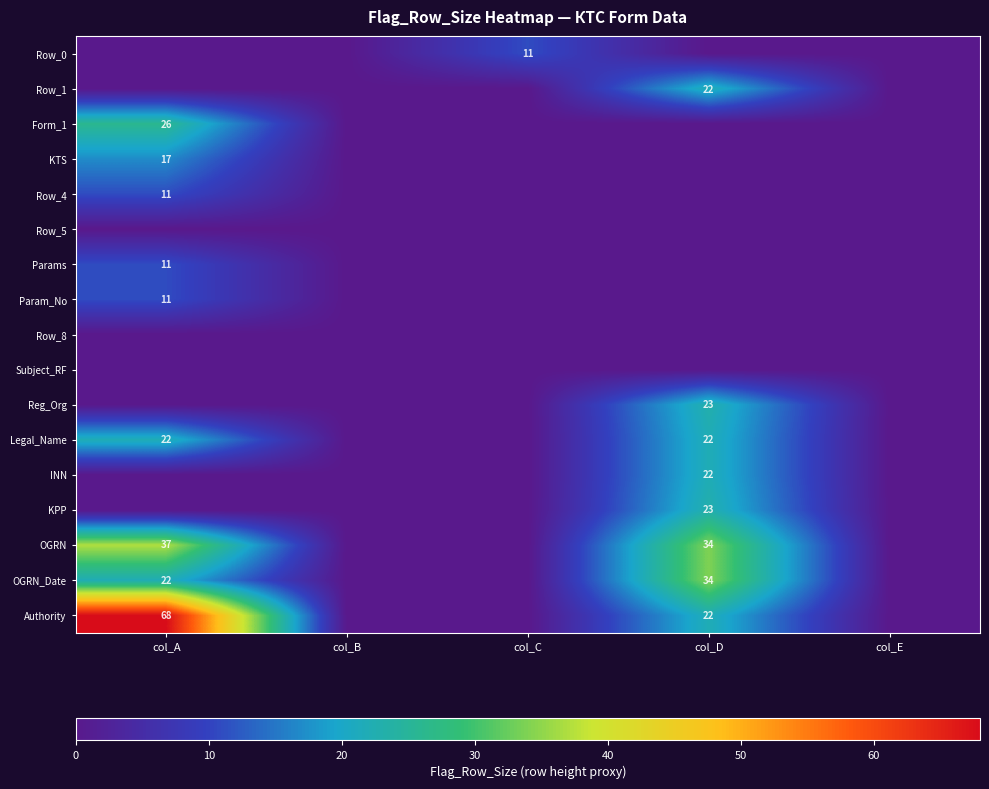

Count the number of categories in the chart.

5